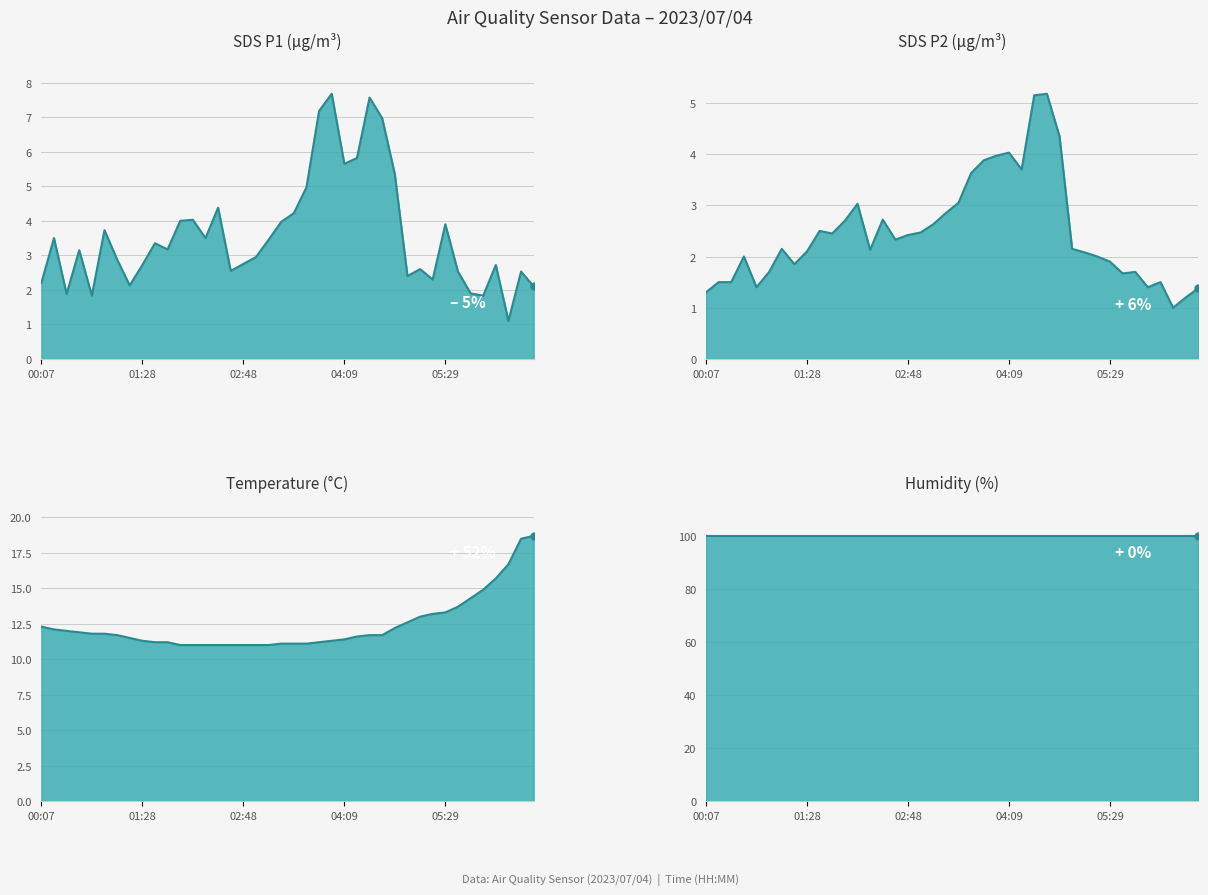

How many lines are shown in the chart?

4